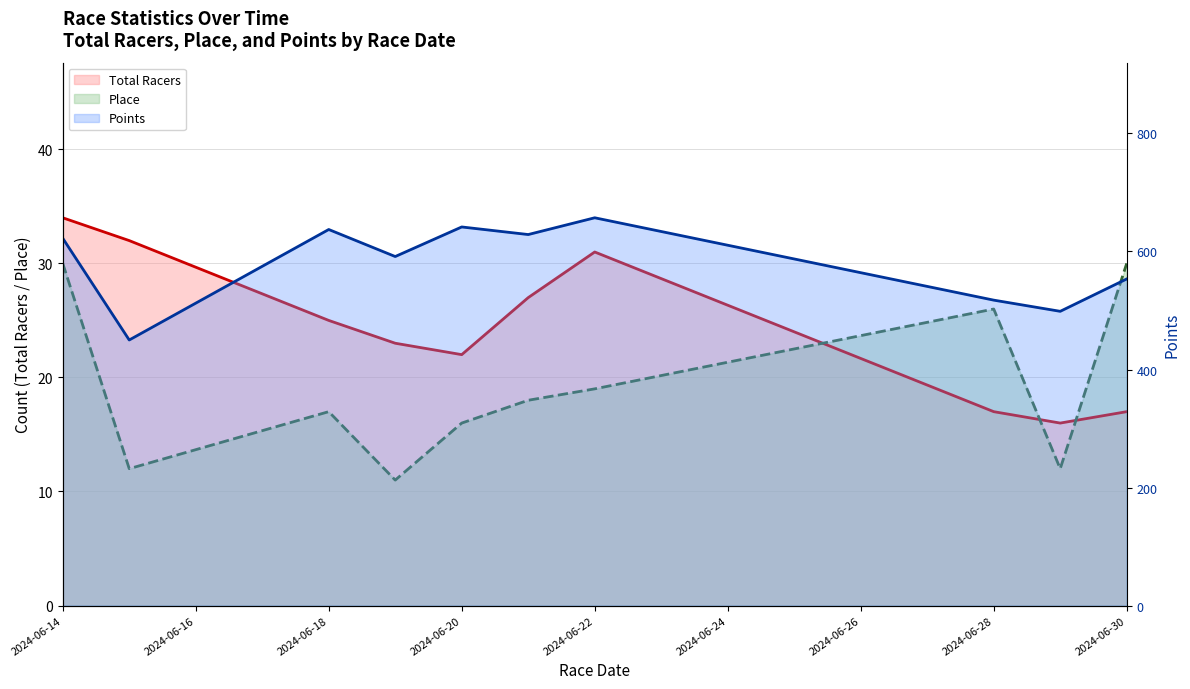

What is the value of the Place point at the 10th from the left?

30.0